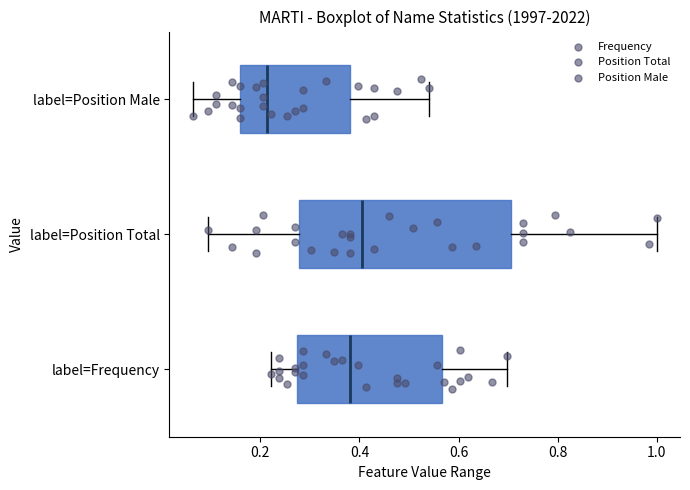

Reading bottom to top, read every box against the x-axis: the position of its median line, the range the box covers, and the ends of its whiskers. The values are not printed on the chart, so give them approximately, as read against the axis.

label=Frequency: median 0.38, box 0.28 to 0.56, whiskers 0.22 to 0.70
label=Position Total: median 0.40, box 0.28 to 0.70, whiskers 0.10 to 1.00
label=Position Male: median 0.22, box 0.16 to 0.38, whiskers 0.06 to 0.54